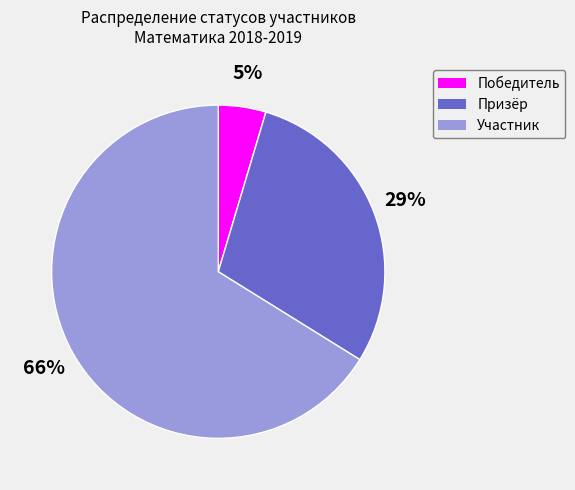

To the nearest percent, what is the average slice percentage?

33%